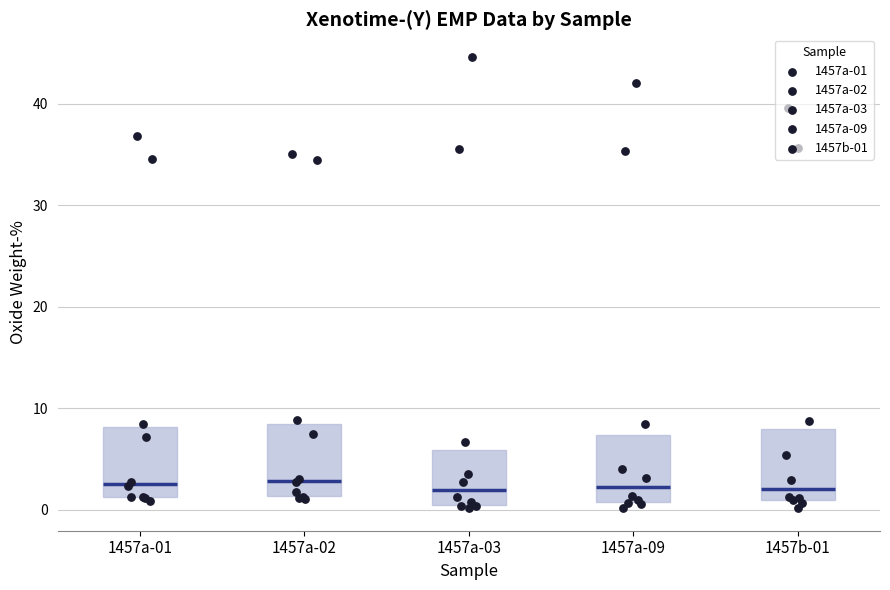

Where is the lower edge of the box for 1457a-02 on the y-axis? The values are not printed on the chart, so give them approximately, as read against the axis.

1